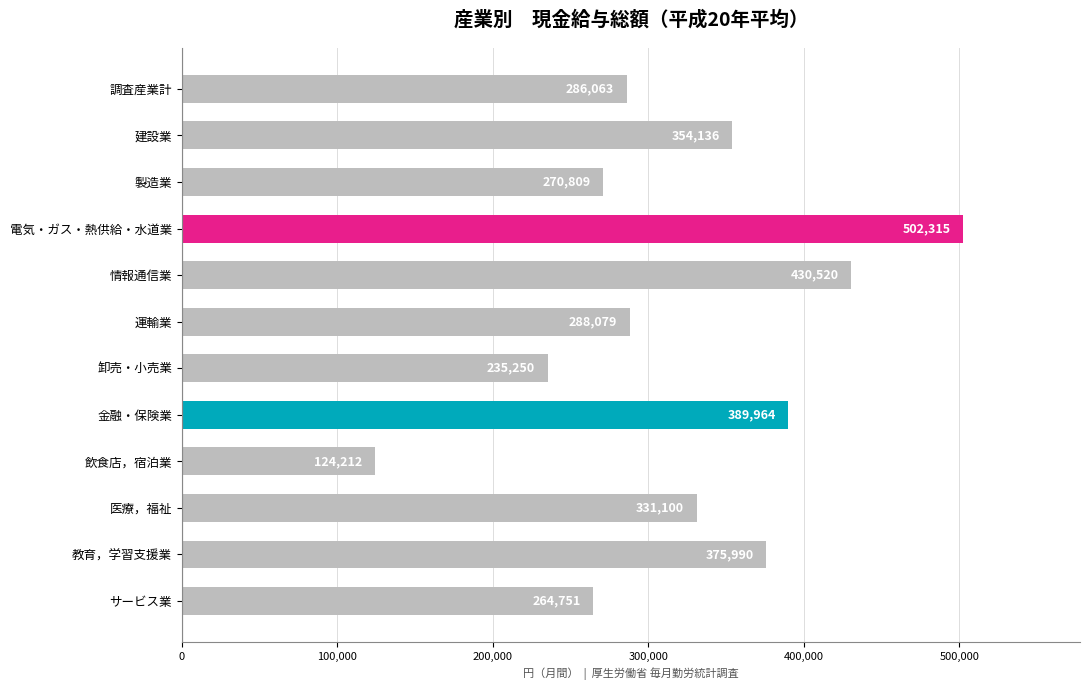

How many data points are less than 331100?

6